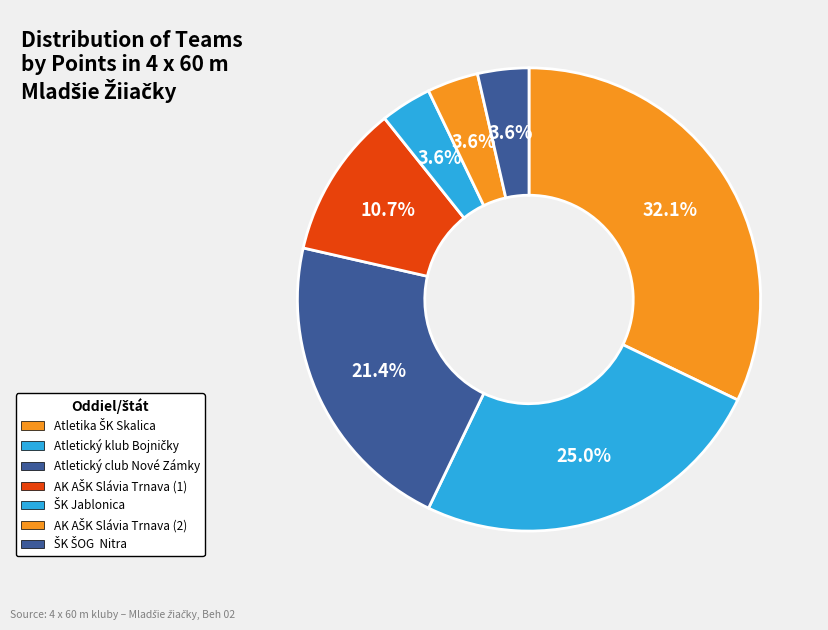

Rank the categories by value from lowest to highest.

ŠK Jablonica, AK AŠK Slávia Trnava (2), ŠK ŠOG  Nitra, AK AŠK Slávia Trnava (1), Atletický club Nové Zámky, Atletický klub Bojničky, Atletika ŠK Skalica